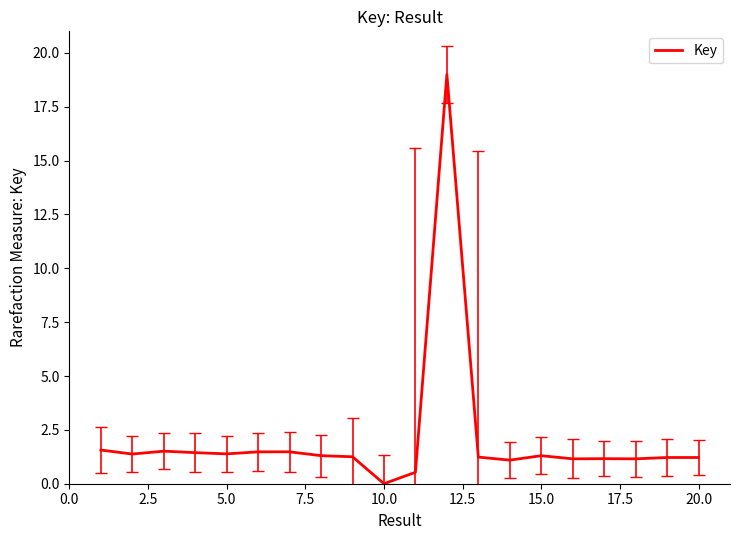

What is the maximum value shown in the chart?

19.0